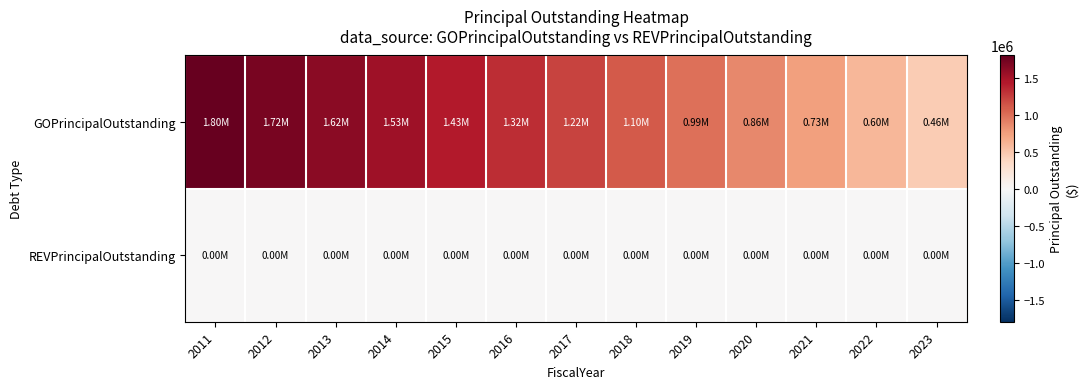

Reading right to left, transcribe all the data shown in this chart.

GOPrincipalOutstanding: 2023=460000	2022=600000	2021=735000	2020=865000	2019=990000	2018=1105000	2017=1215000	2016=1325000	2015=1430000	2014=1530000	2013=1625000	2012=1715000	2011=1800000
REVPrincipalOutstanding: 2023=0	2022=0	2021=0	2020=0	2019=0	2018=0	2017=0	2016=0	2015=0	2014=0	2013=0	2012=0	2011=0